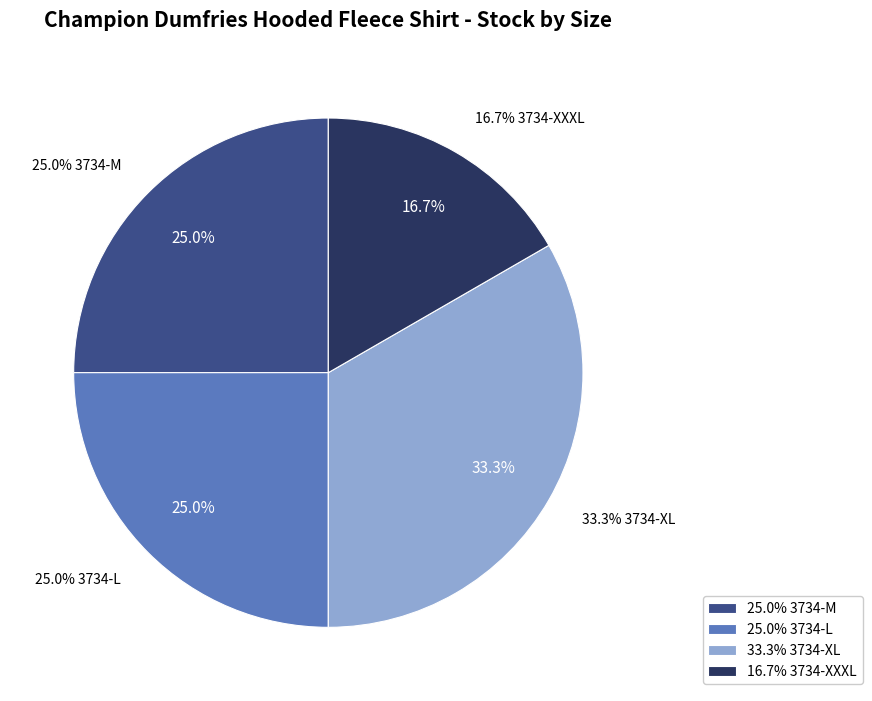

The 3734-M slice represents 25% of the pie. True or false?

True